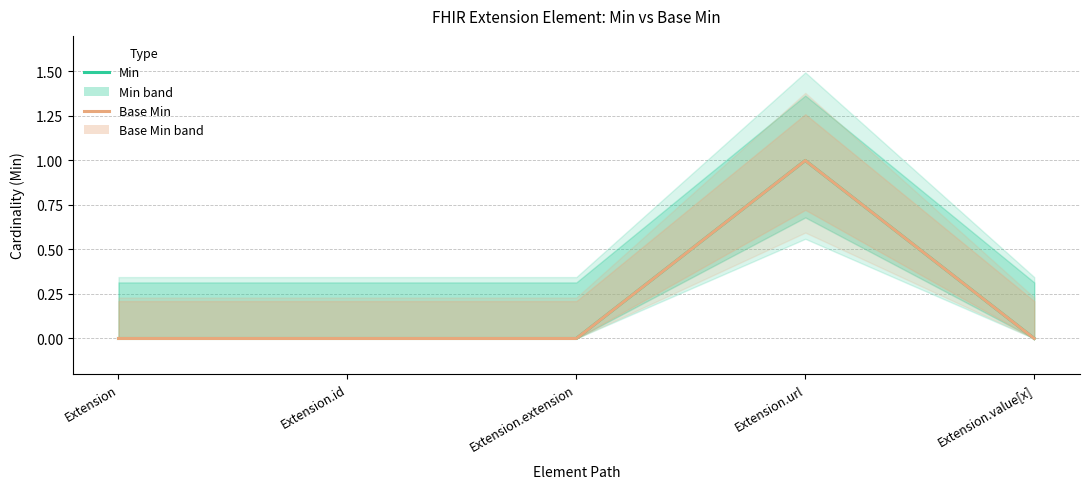

What is the sum of the Min values at Extension and Extension.url?

1